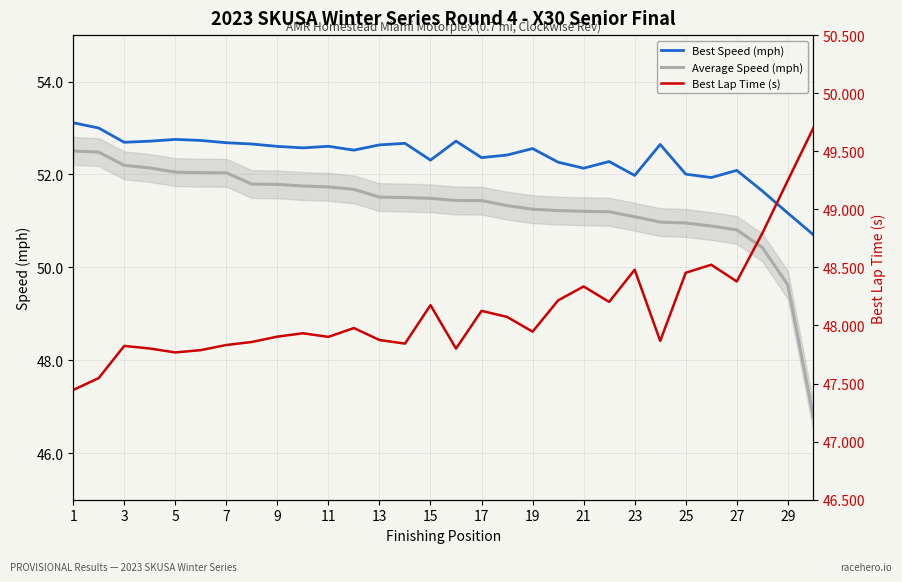

How many data points in Best Speed (mph) are less than 52?

5